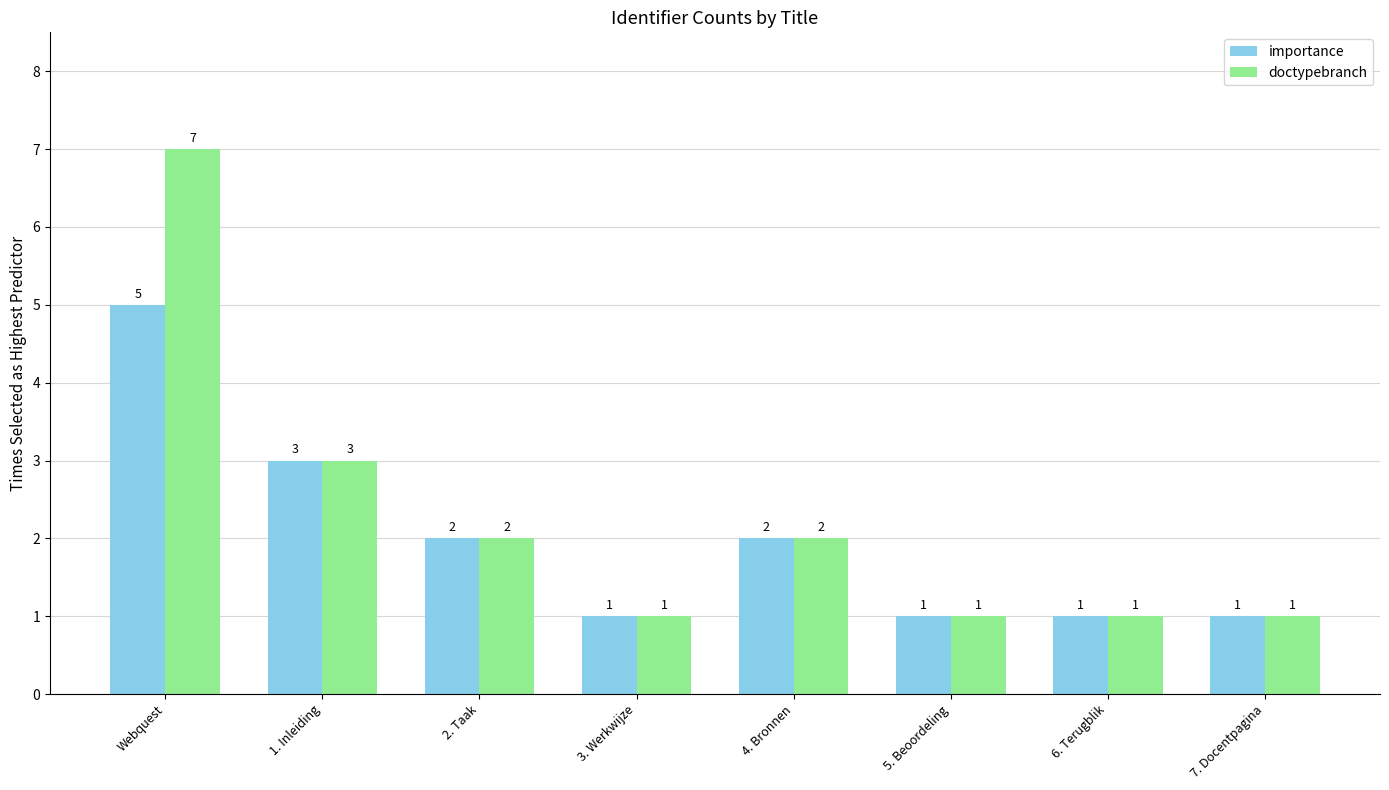

Rank the series at Webquest from highest to lowest value.

doctypebranch, importance